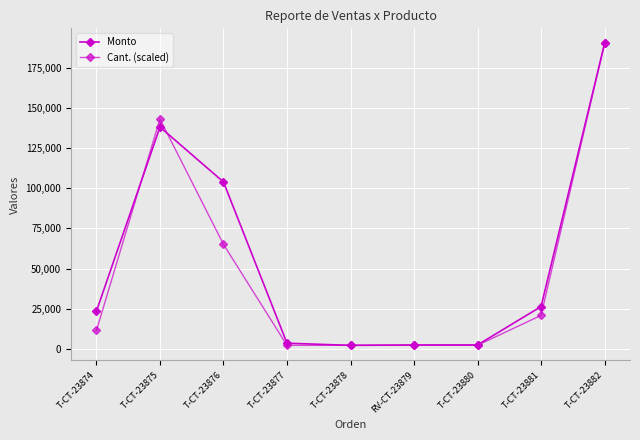

The value of Monto at T-CT-23874 is 7011.8. True or false?

False